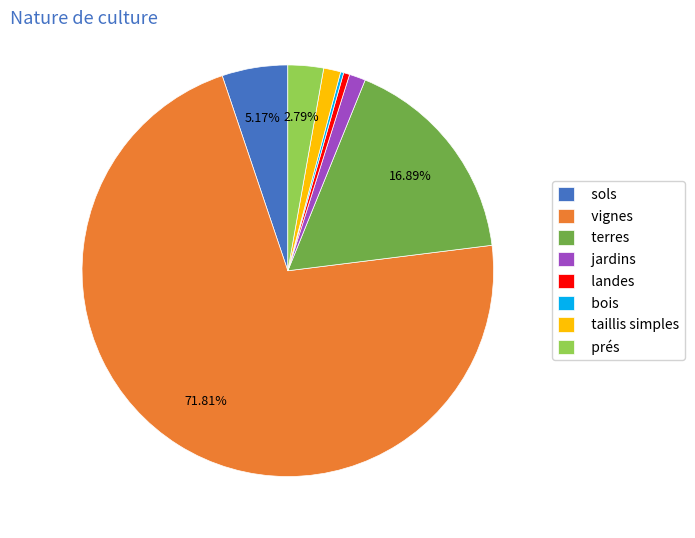

To the nearest percent, what portion does terres represent?

17%